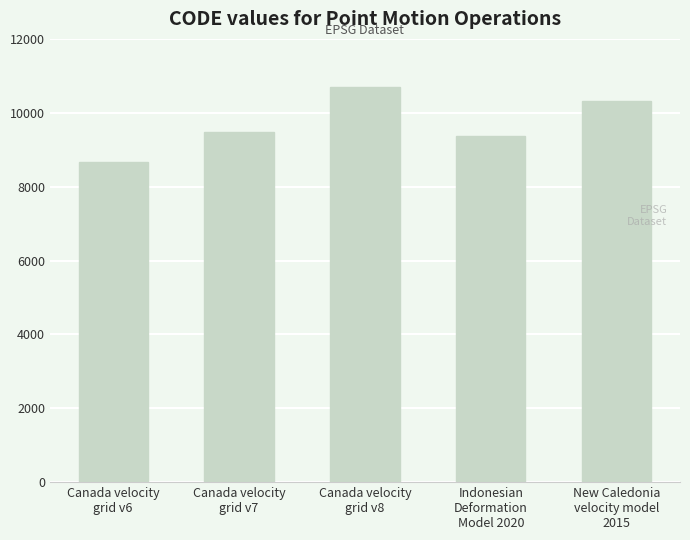

The chart shows a value of 17934 at Canada velocity
grid v8. True or false?

False